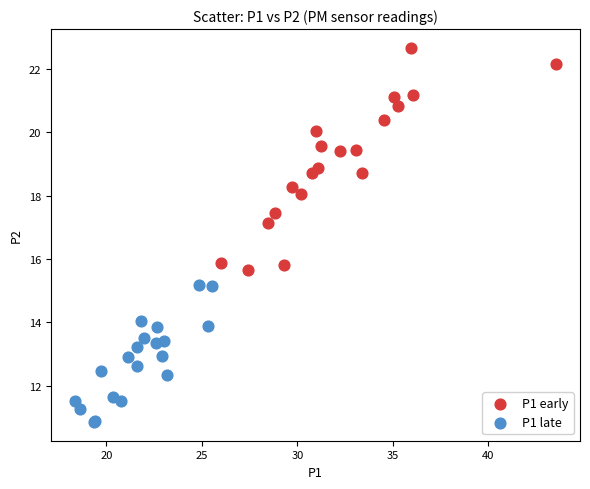

Which series contains the highest Y value?

P1 early